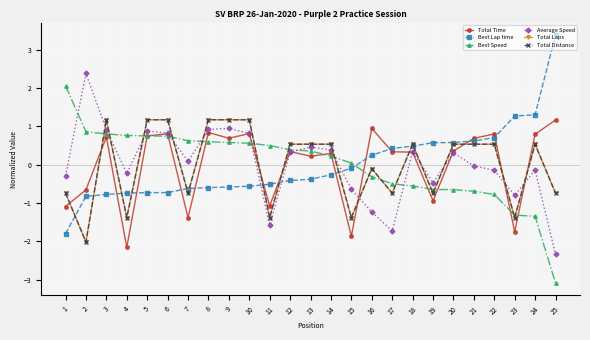

At which category does the chart reach its peak across all series?

25